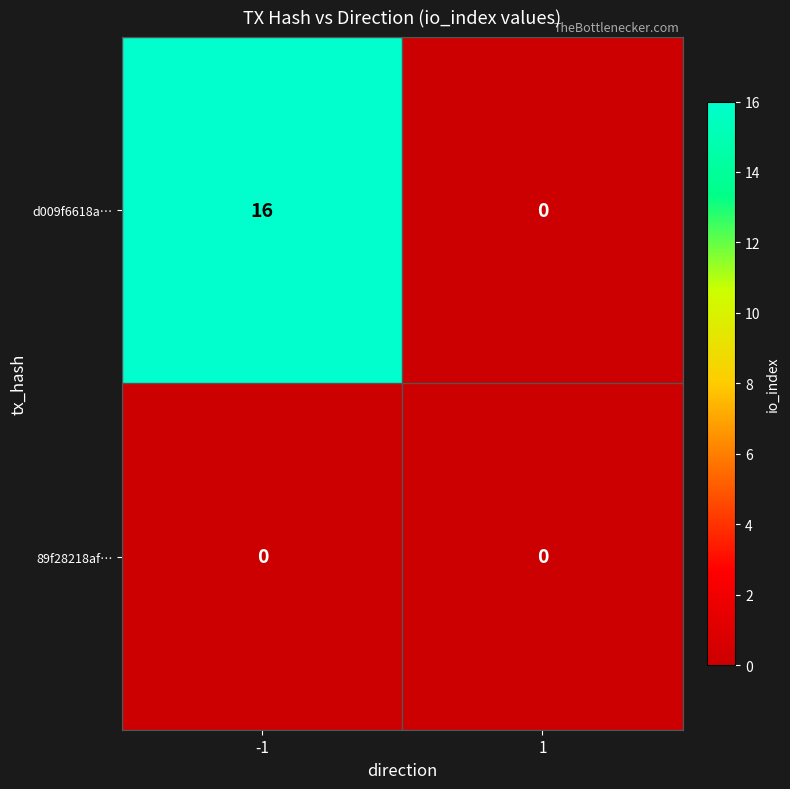

Count the number of categories in the chart.

2